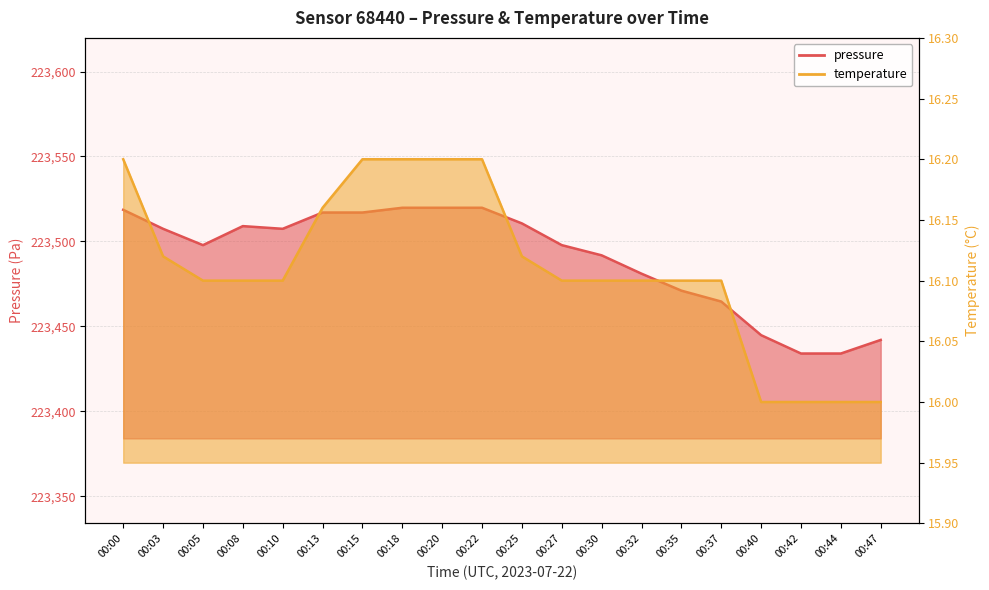

What is the maximum value shown in the chart?

223519.8